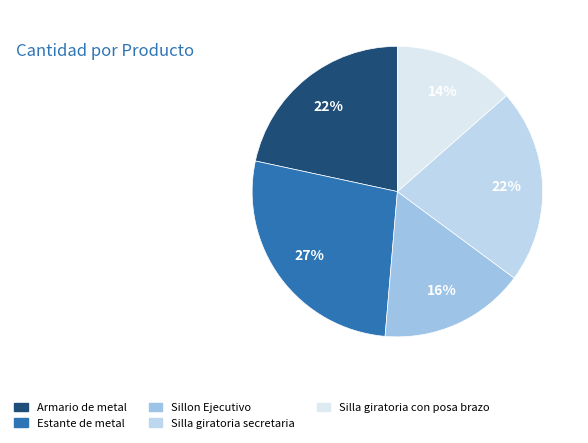

To the nearest percent, what is the difference between the Silla giratoria con posa brazo and Silla giratoria secretaria slice percentages?

8%